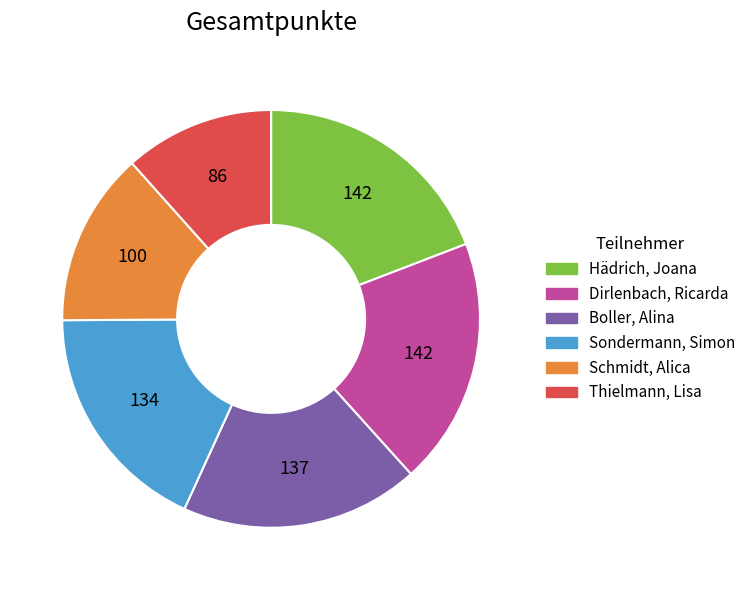

Combined, do Dirlenbach, Ricarda and Hädrich, Joana account for over 50%?

No